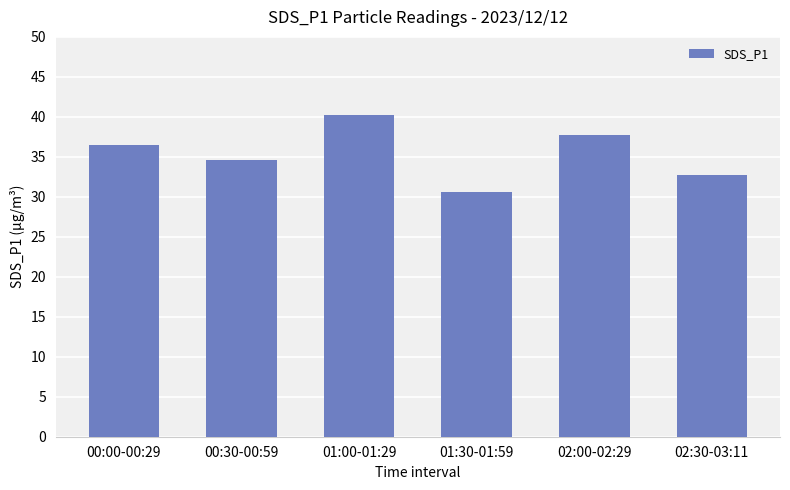

Does the chart contain any negative values?

No